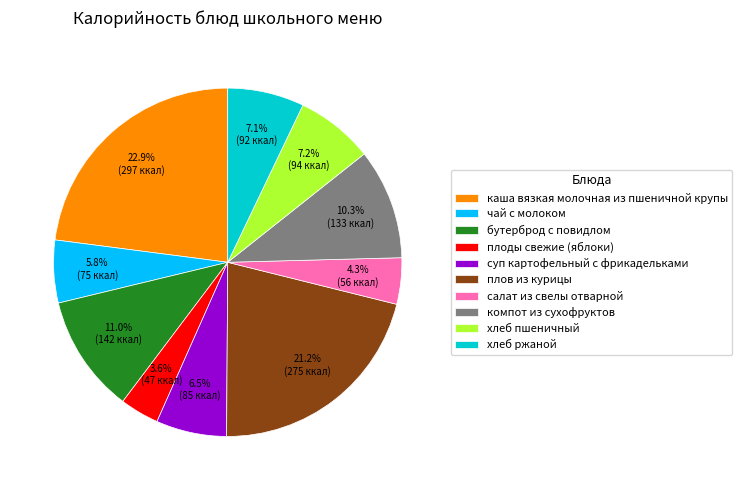

To the nearest percent, what percentage of the pie is хлеб пшеничный?

7%